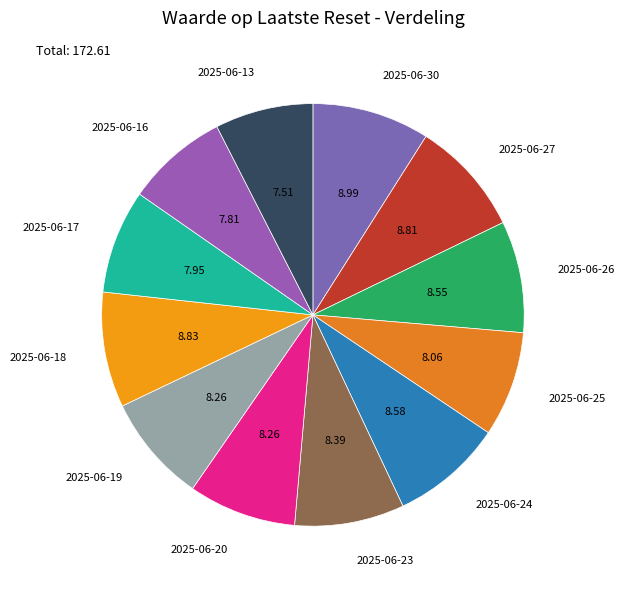

Is the sum of 2025-06-24 and 2025-06-30 greater than half?

No